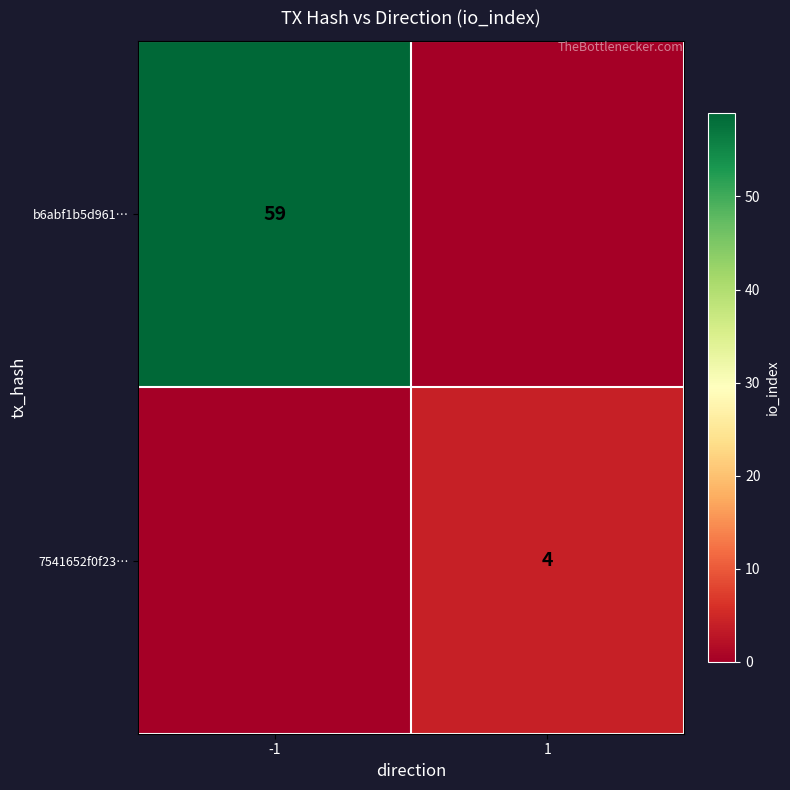

Is the value of 7541652f0f23… at 1 greater than the value of b6abf1b5d961… at -1?

No